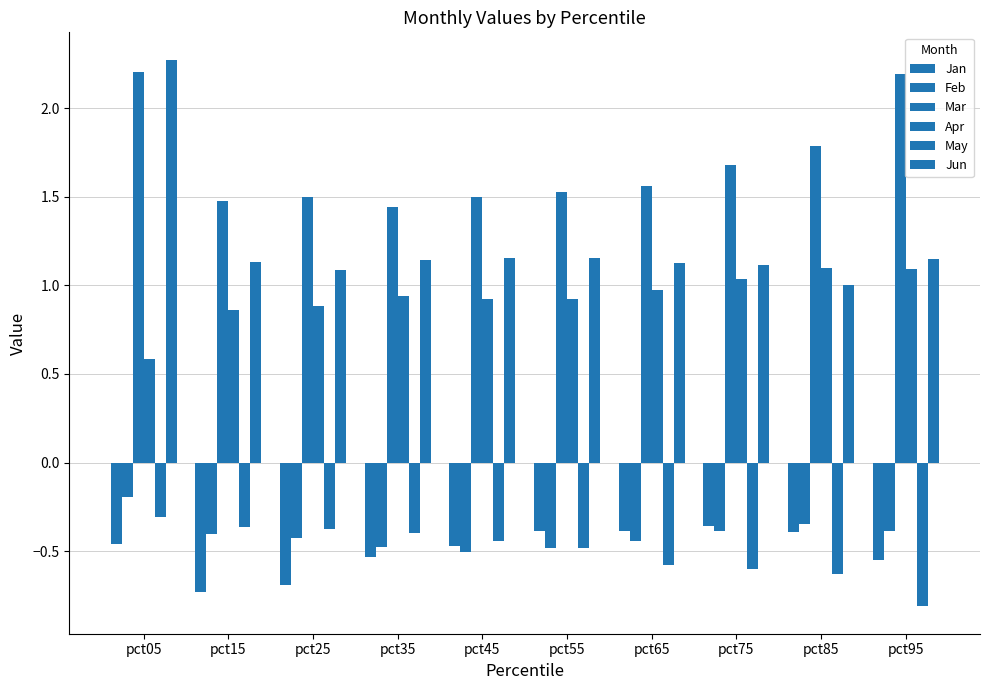

Between pct85 and pct25, which is larger?

pct85